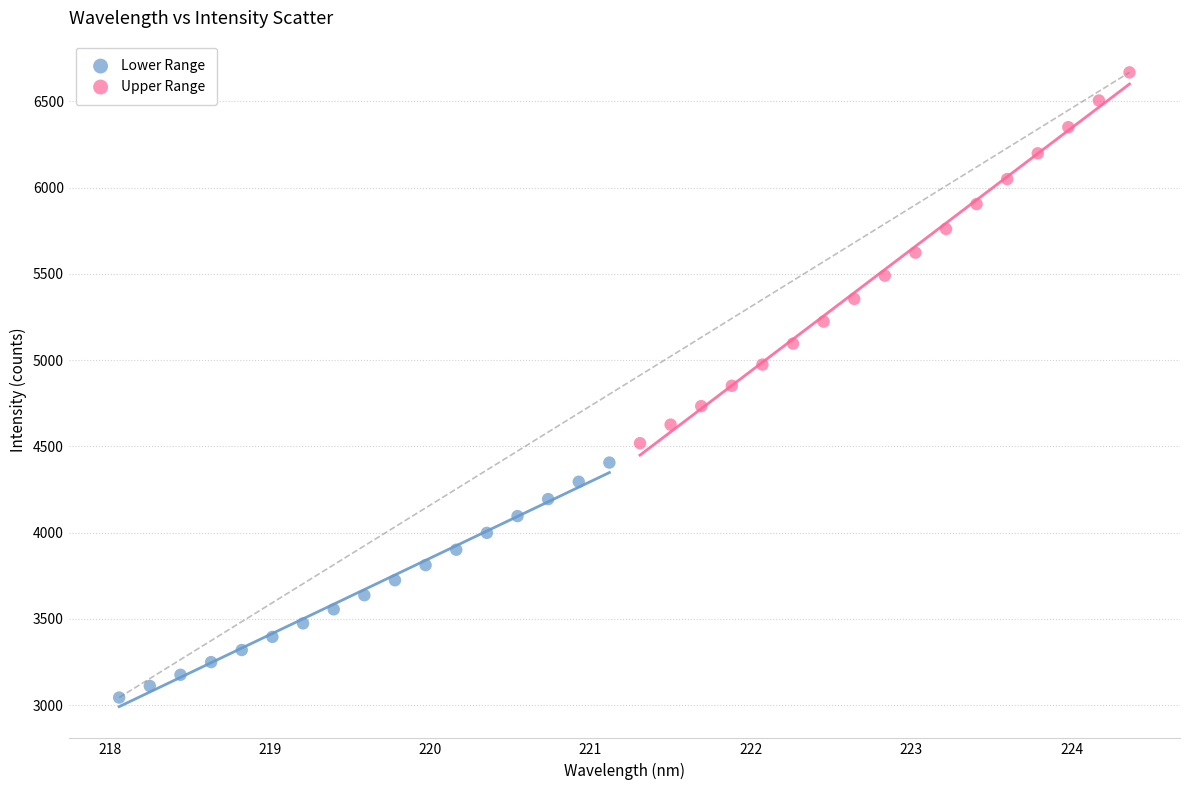

Which series contains the lowest Y value?

Lower Range